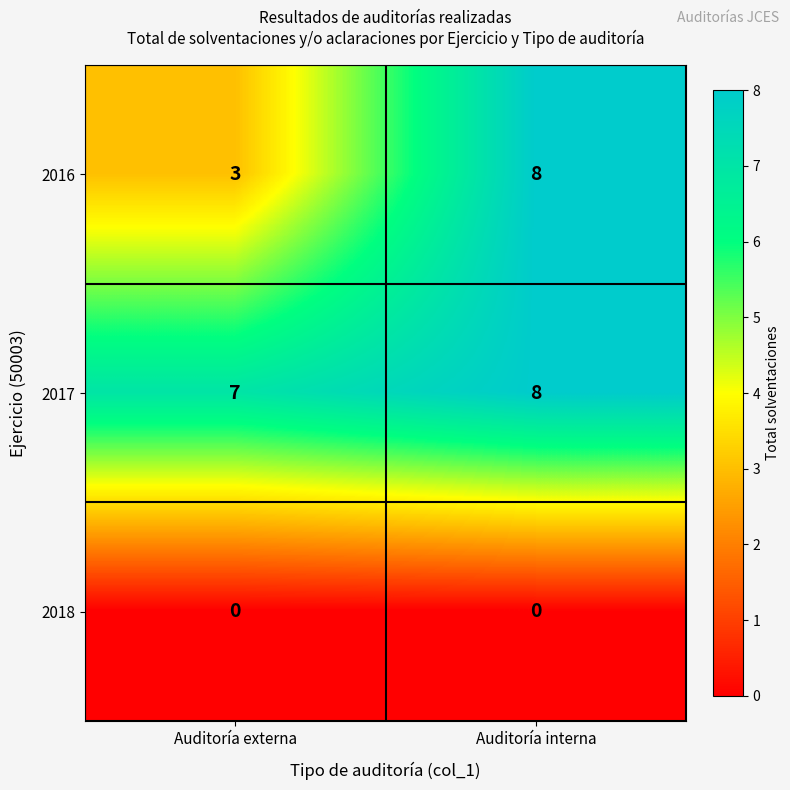

Reading left to right, transcribe all the data shown in this chart.

2016: 3	8
2017: 7	8
2018: 0	0